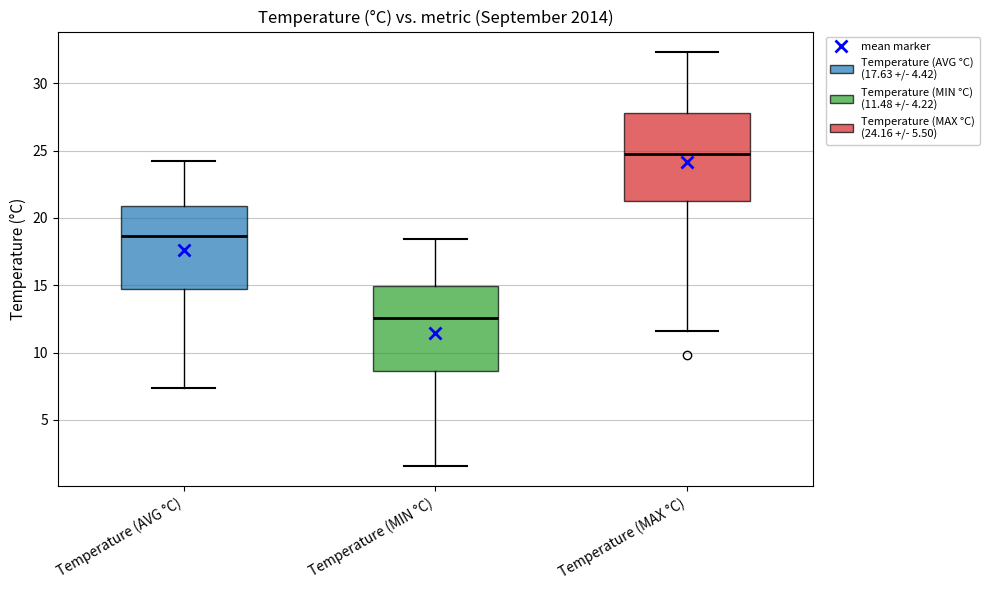

Where is the lower edge of the box for Temperature (AVG °C) on the y-axis? The values are not printed on the chart, so give them approximately, as read against the axis.

14.5